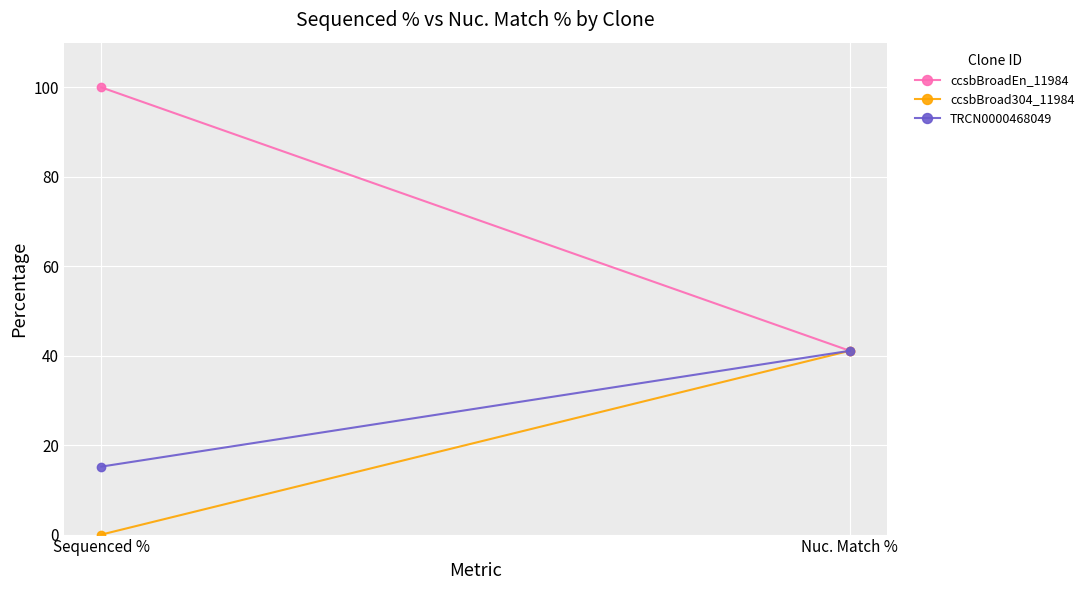

At which category is the sum across all series the highest?

Nuc. Match %